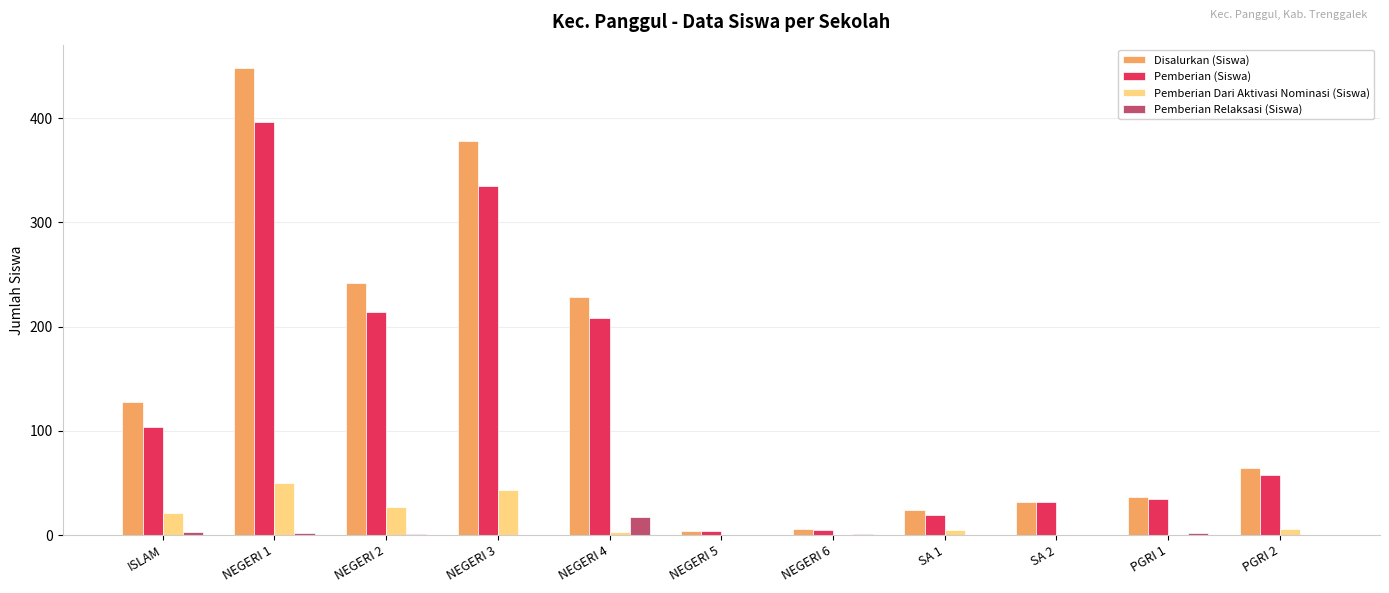

The value of Pemberian Dari Aktivasi Nominasi (Siswa) at SA 2 is 23. True or false?

False